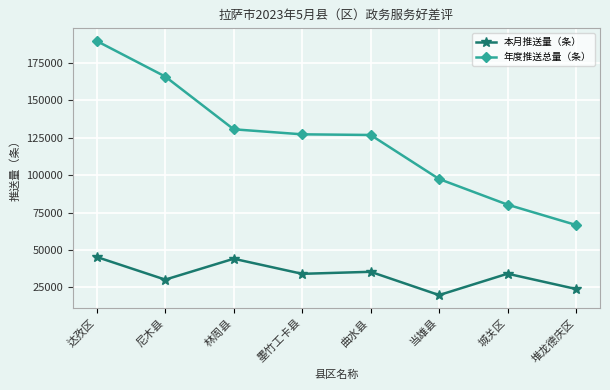

Which series changed the most between 尼木县 and 林周县?

年度推送总量（条）